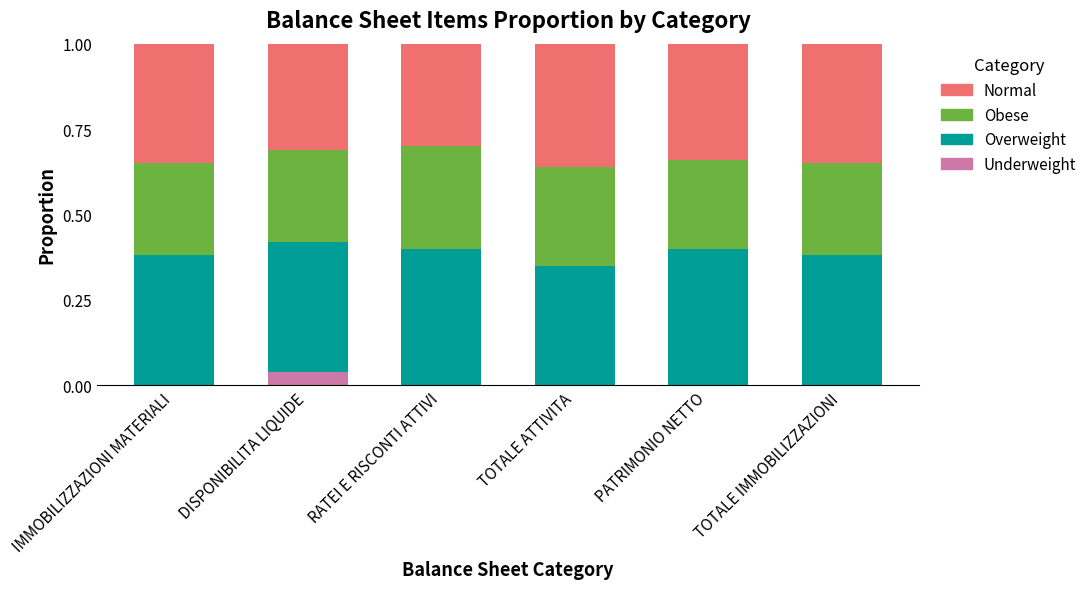

True or false: Underweight has a value of 0.0 at RATEI E RISCONTI ATTIVI.

True